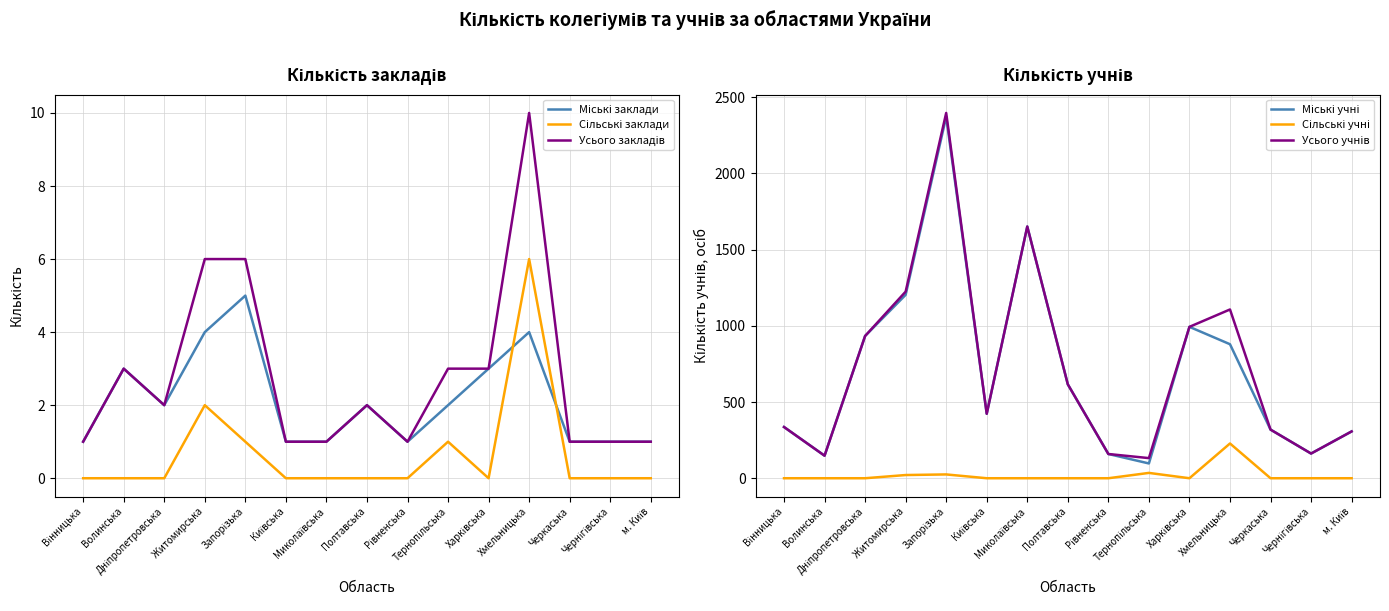

Is it true that Усього учнів equals 69 at Волинська?

False